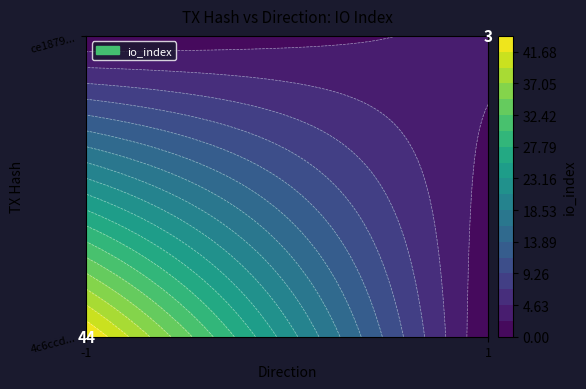

Is the value of ce1879ba551d7d716ae280fc850611be47c841a at direction greater than the value of 4c6ccd6a71469d48ce6576bc080a0e612d14510 at io_index?

No